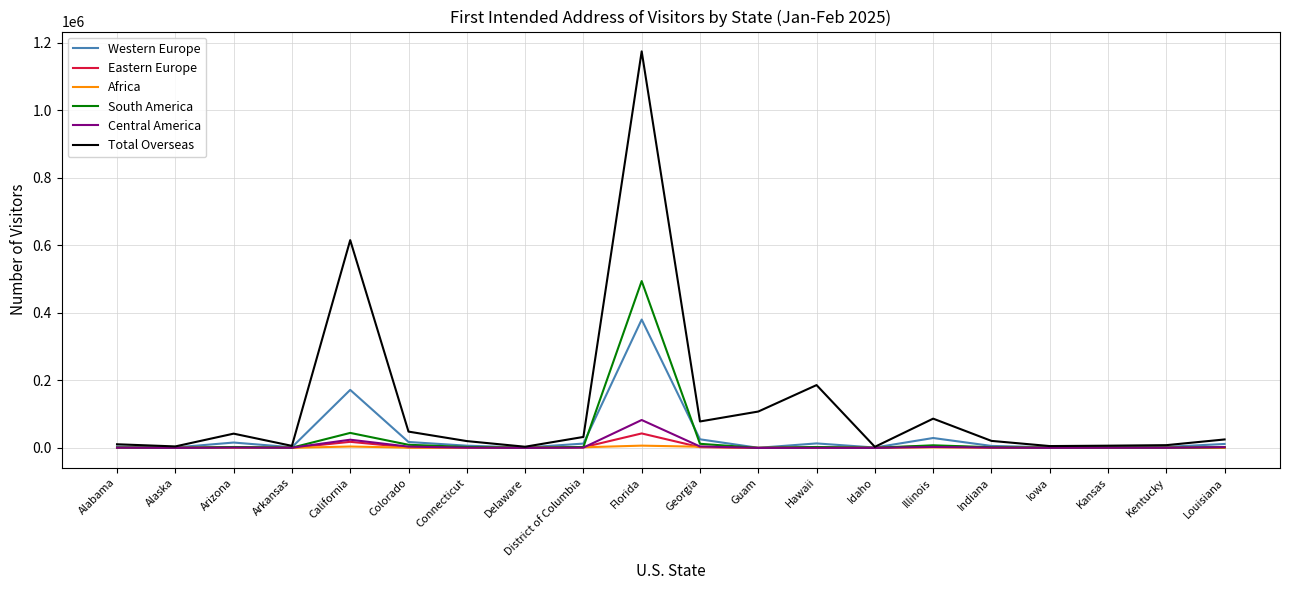

What is the average value of the Africa series?

1134